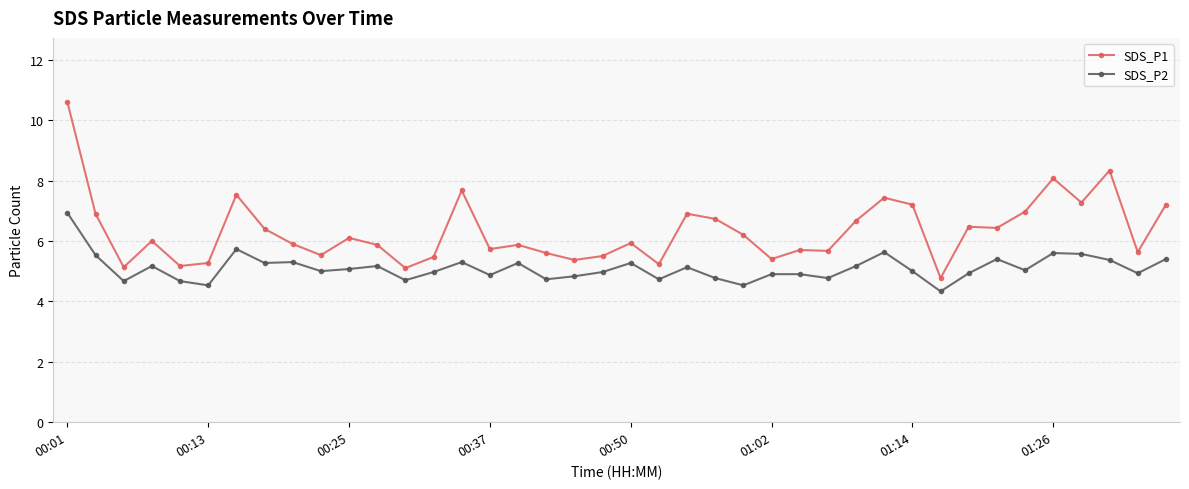

What is the sum of all SDS_P1 values?

252.9